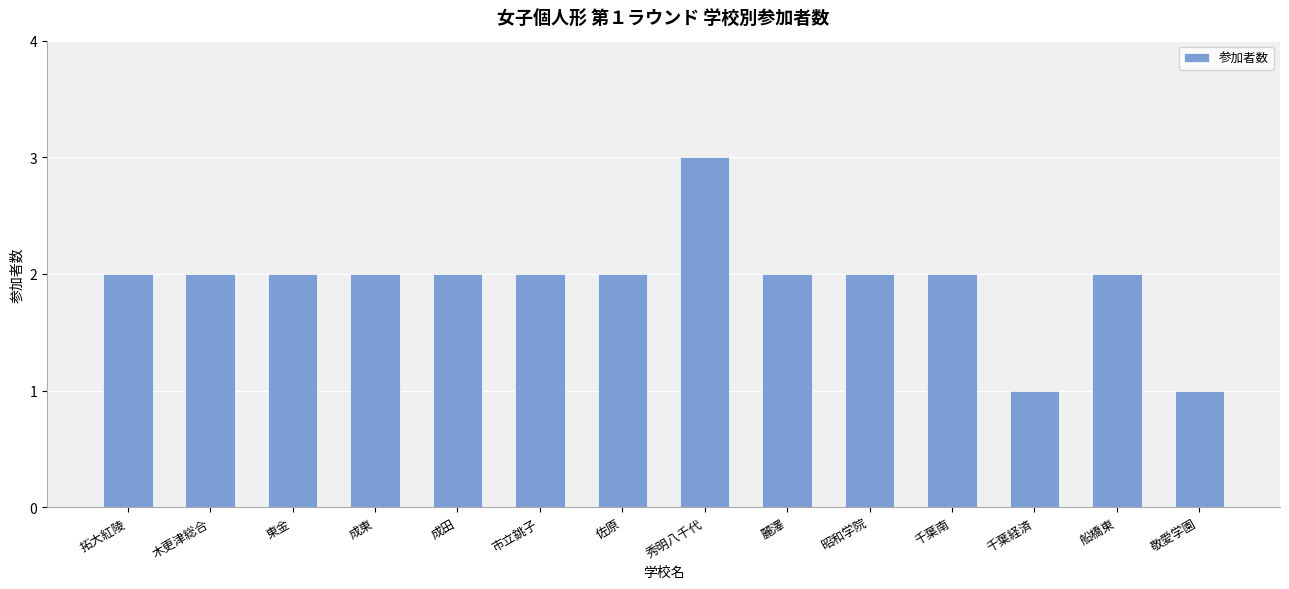

Approximately how many times larger is the value at 麗澤 compared to 敬愛学園?

2.0